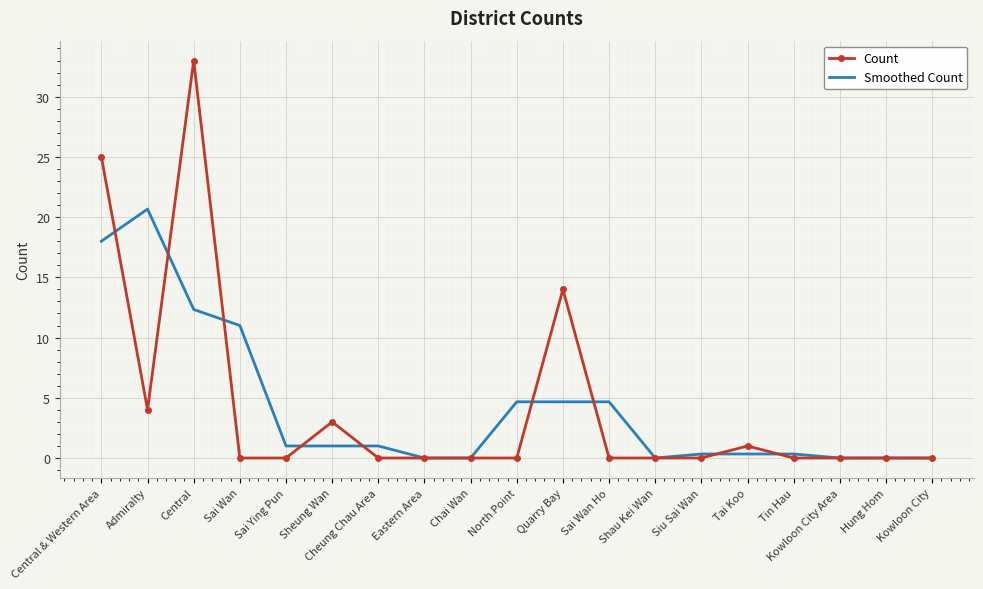

The value of Count at Sai Ying Pun is 22.7. True or false?

False